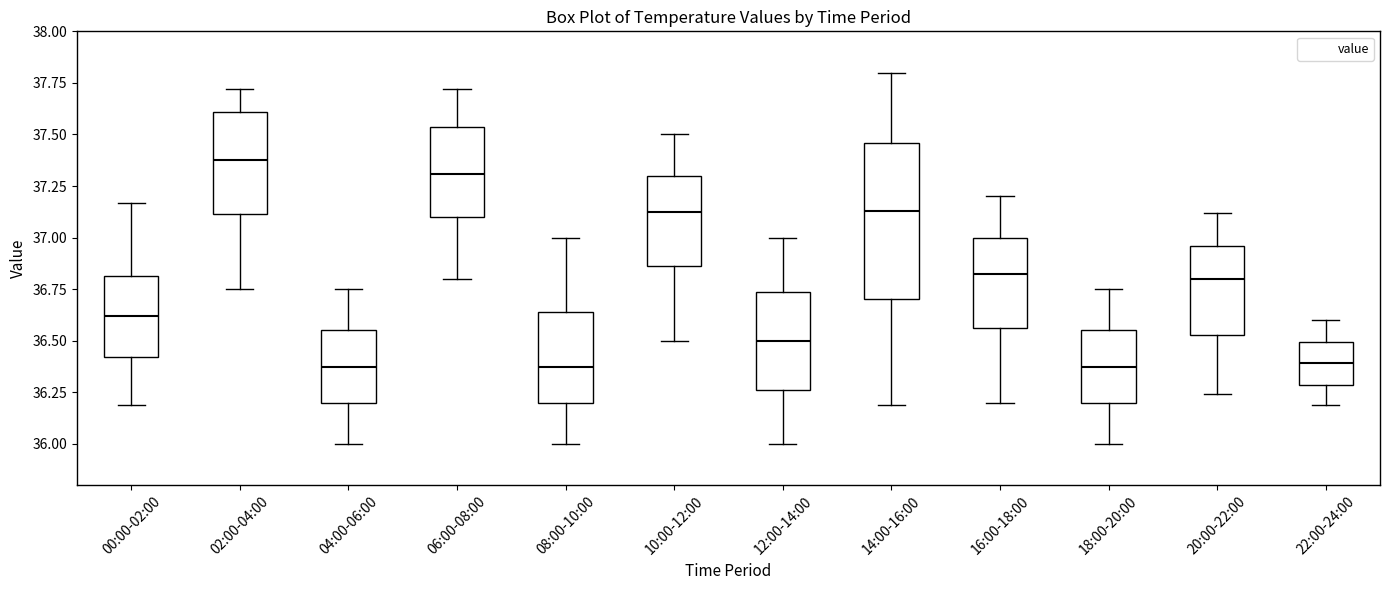

Comparing the boxes themselves (not the whiskers), which one is the tallest?

14:00-16:00